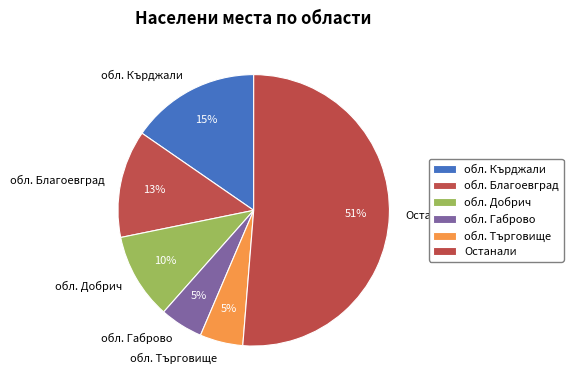

To the nearest percent, what is the average slice percentage?

17%